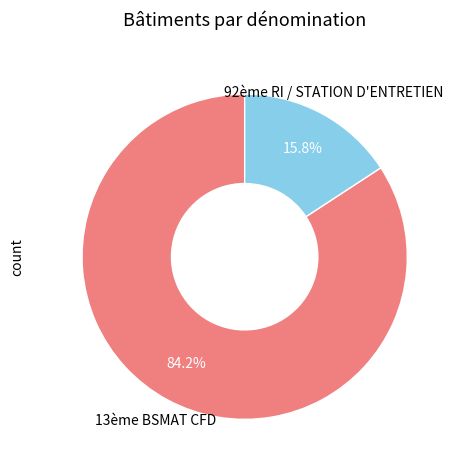

To the nearest percent, what is the average slice percentage?

50%